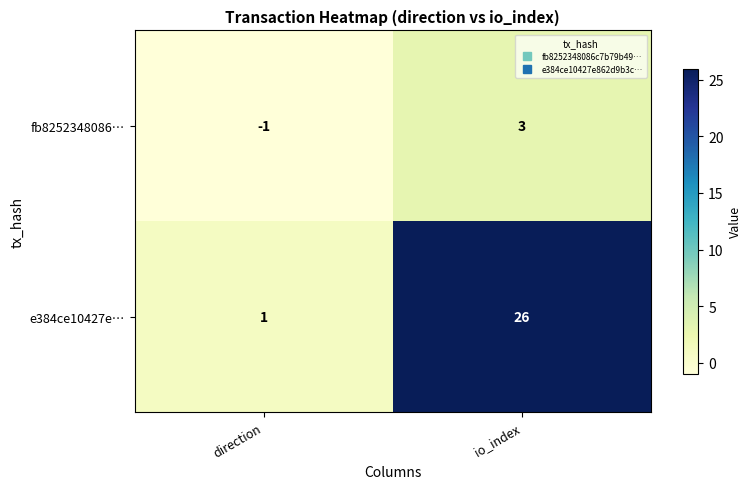

What is the sum of all e384ce10427e… values?

27